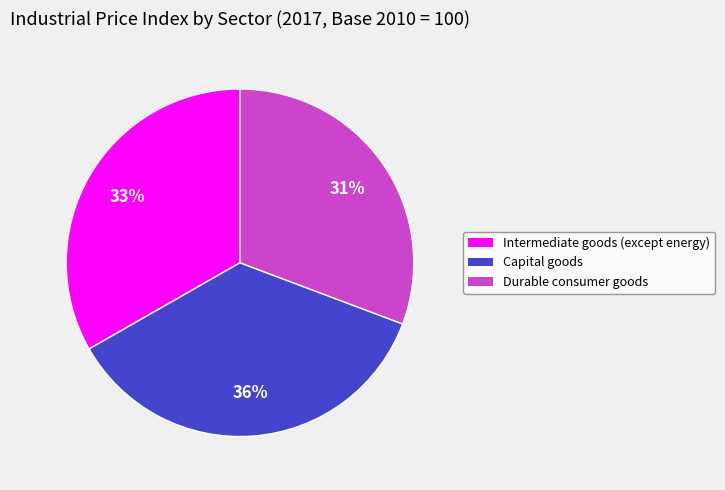

How many slices are in this pie chart?

3